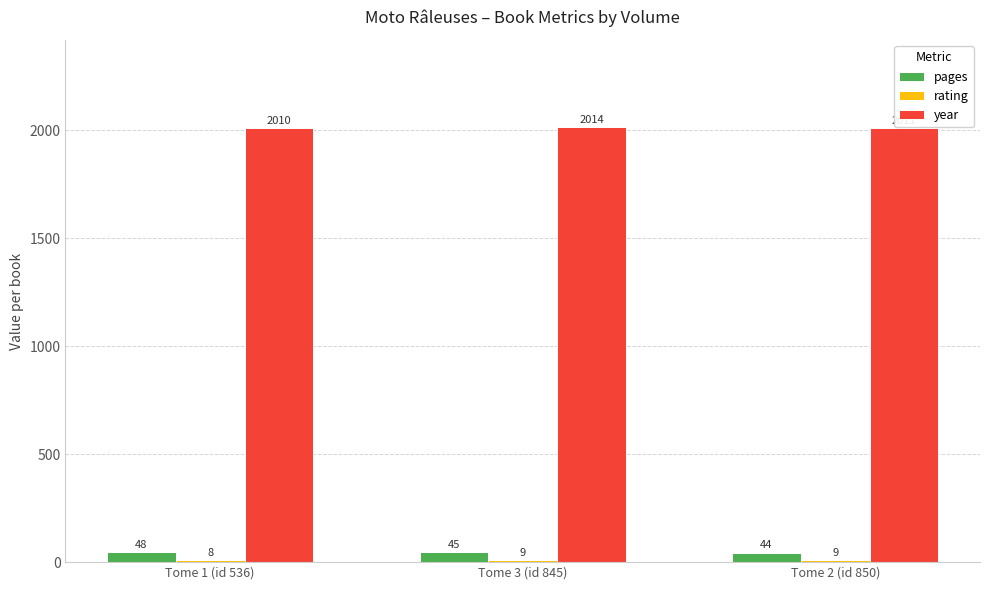

What is the lowest value of the pages series?

44